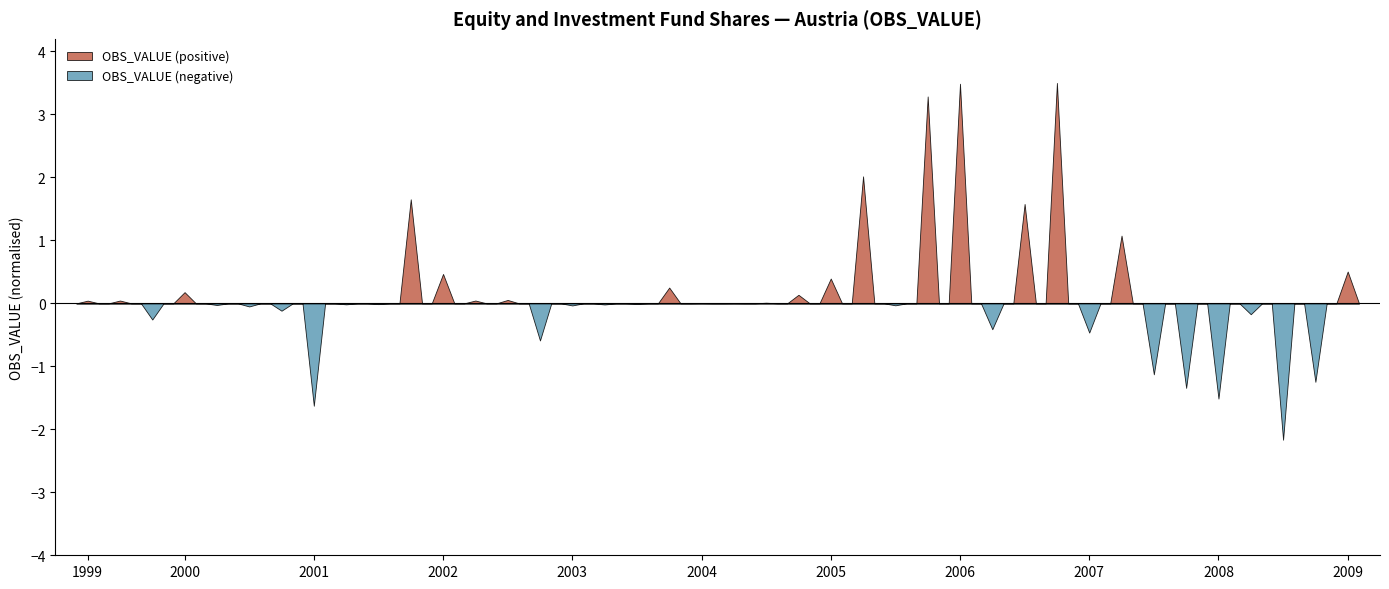

What is the greatest value displayed?

3.5